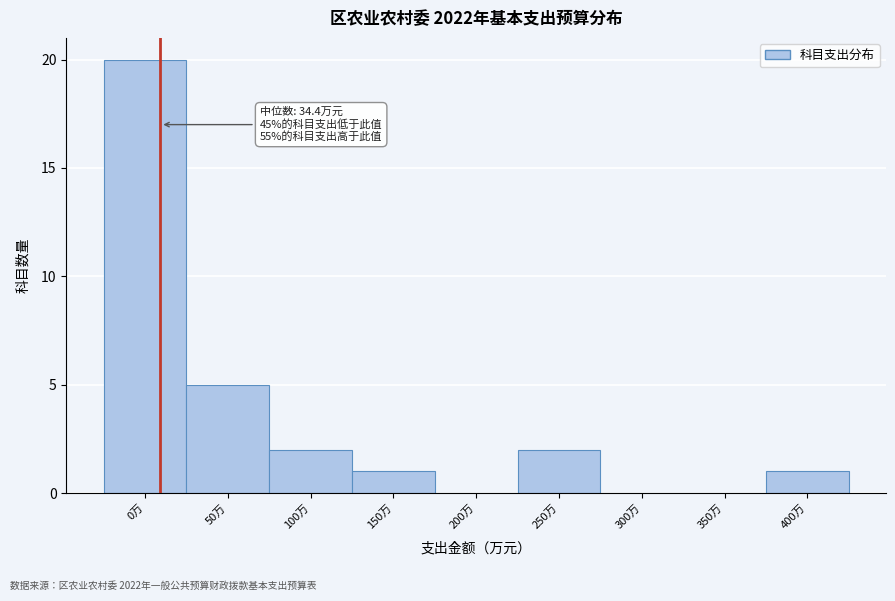

Reading left to right, what are all the values shown in this chart?

0万=20	50万=5	100万=2	150万=1	200万=0	250万=2	300万=0	350万=0	400万=1